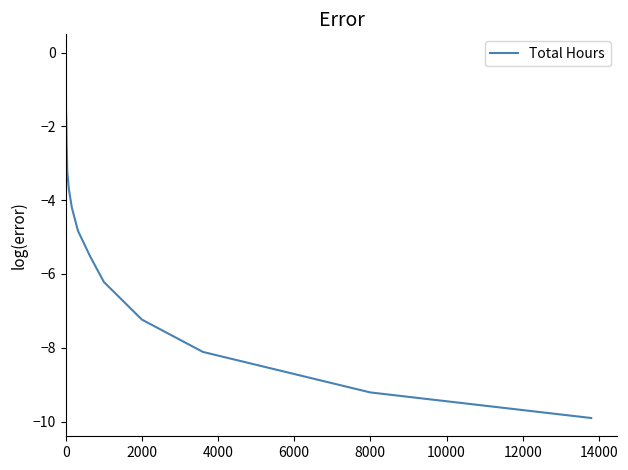

What is the minimum value shown in the chart?

-9.9